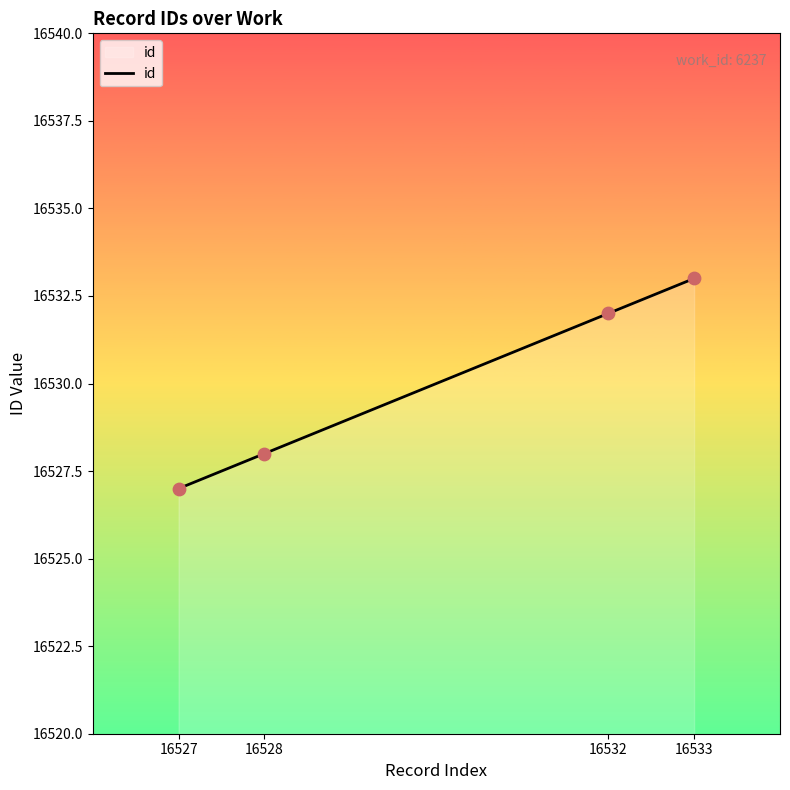

Which has a higher value, 16527 or 16532?

16532